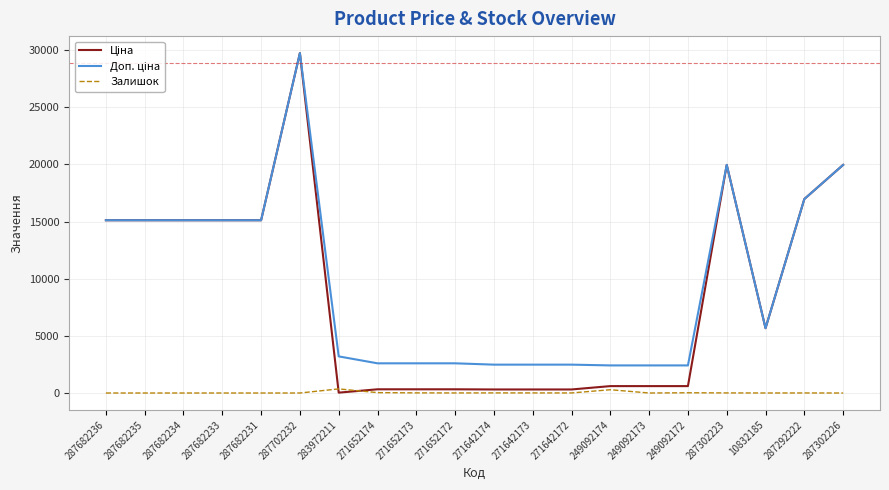

What is the total value across all series at 287682231?

30240.0